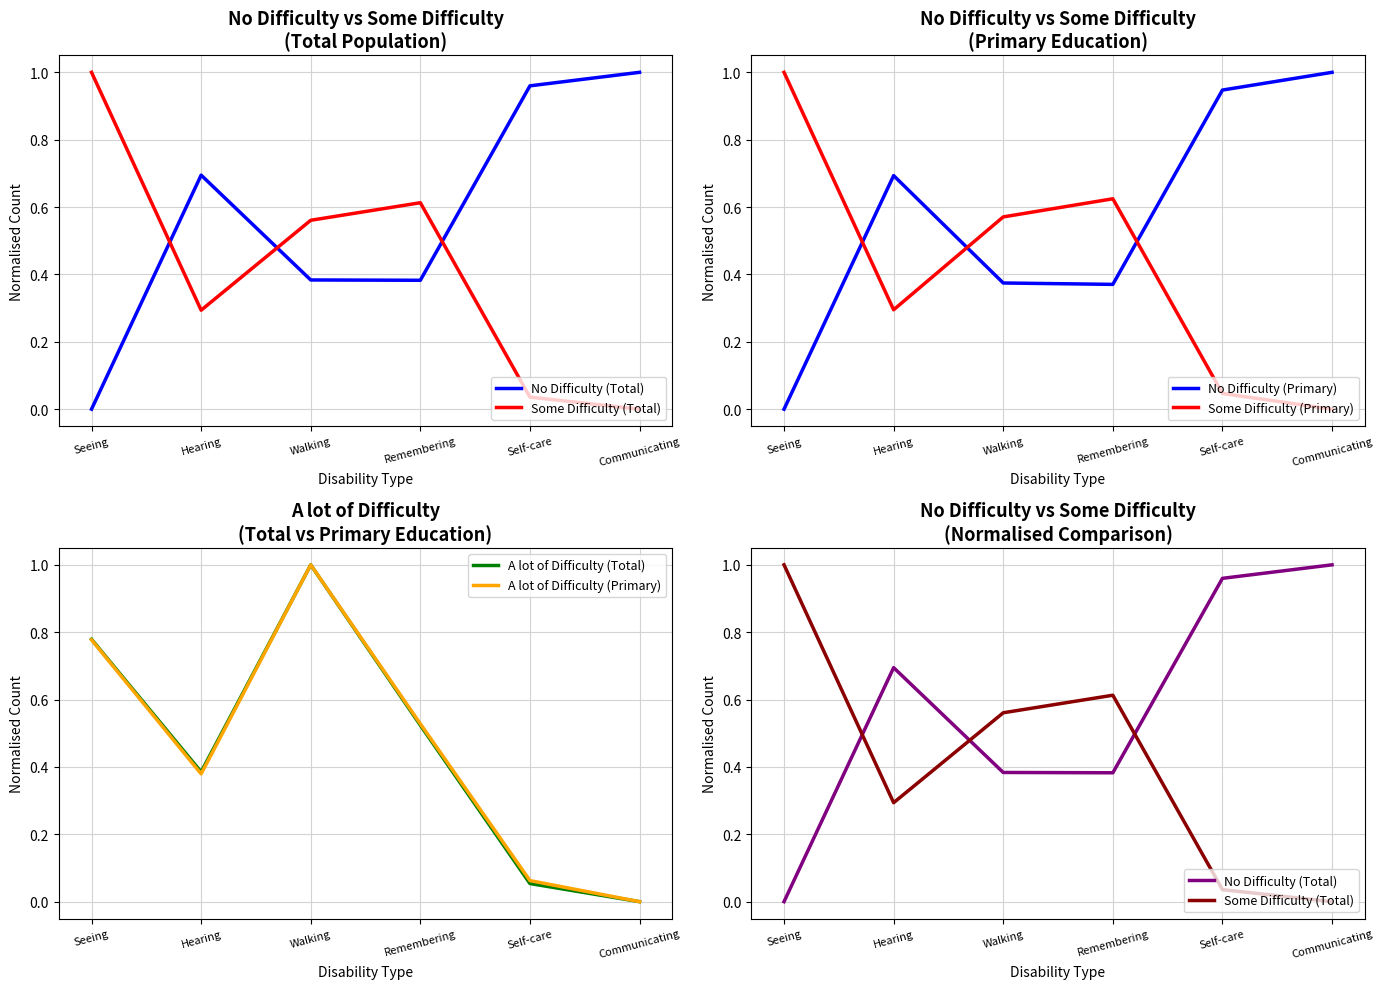

Rank the series at Seeing from highest to lowest value.

Some Difficulty (Total), Some Difficulty (Primary), A lot of Difficulty (Total), A lot of Difficulty (Primary), No Difficulty (Total), No Difficulty (Primary)